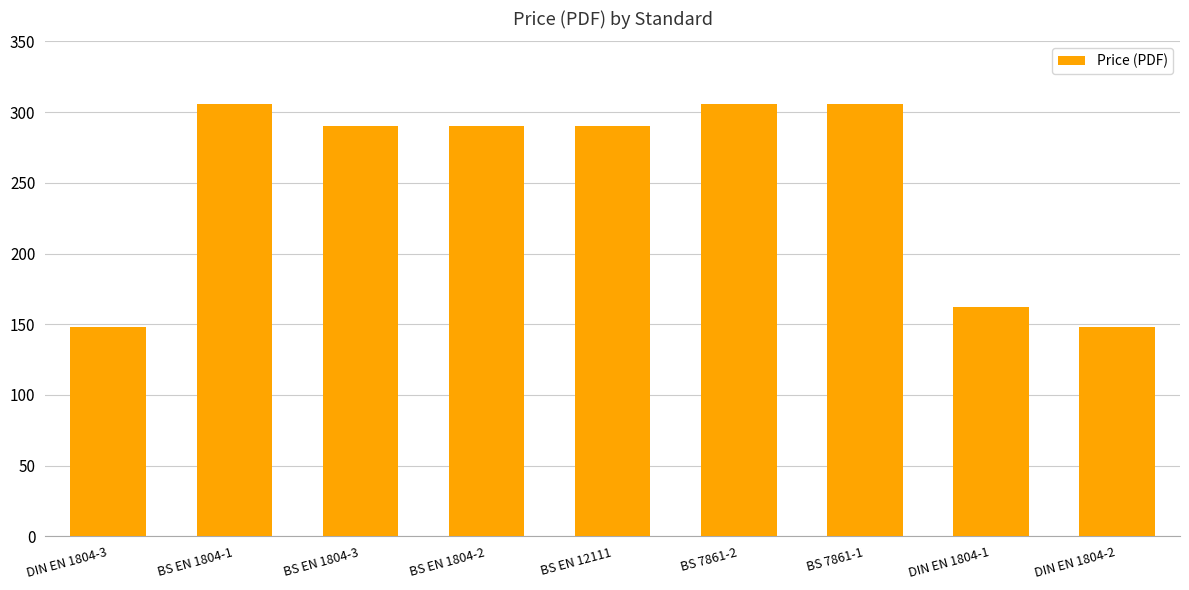

What is the label of the 2nd bar from the right?

DIN EN 1804-1